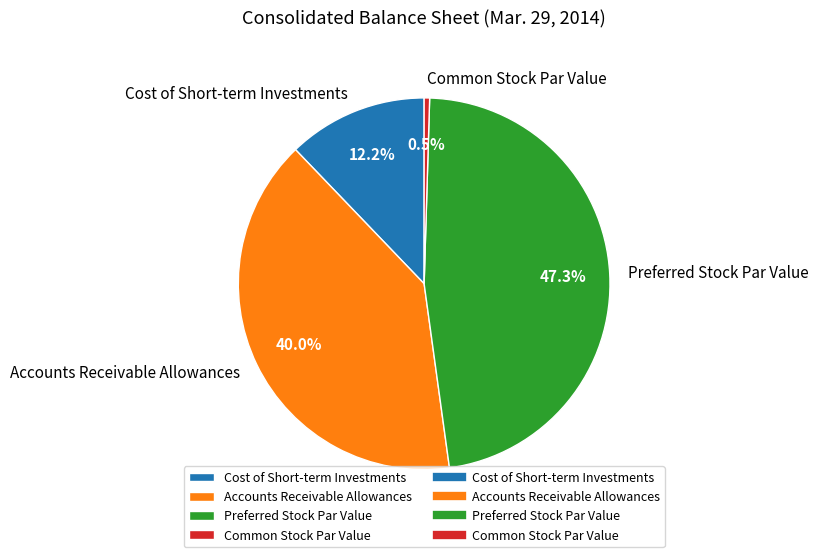

What portion of the pie excludes Common Stock Par Value?

99.5%